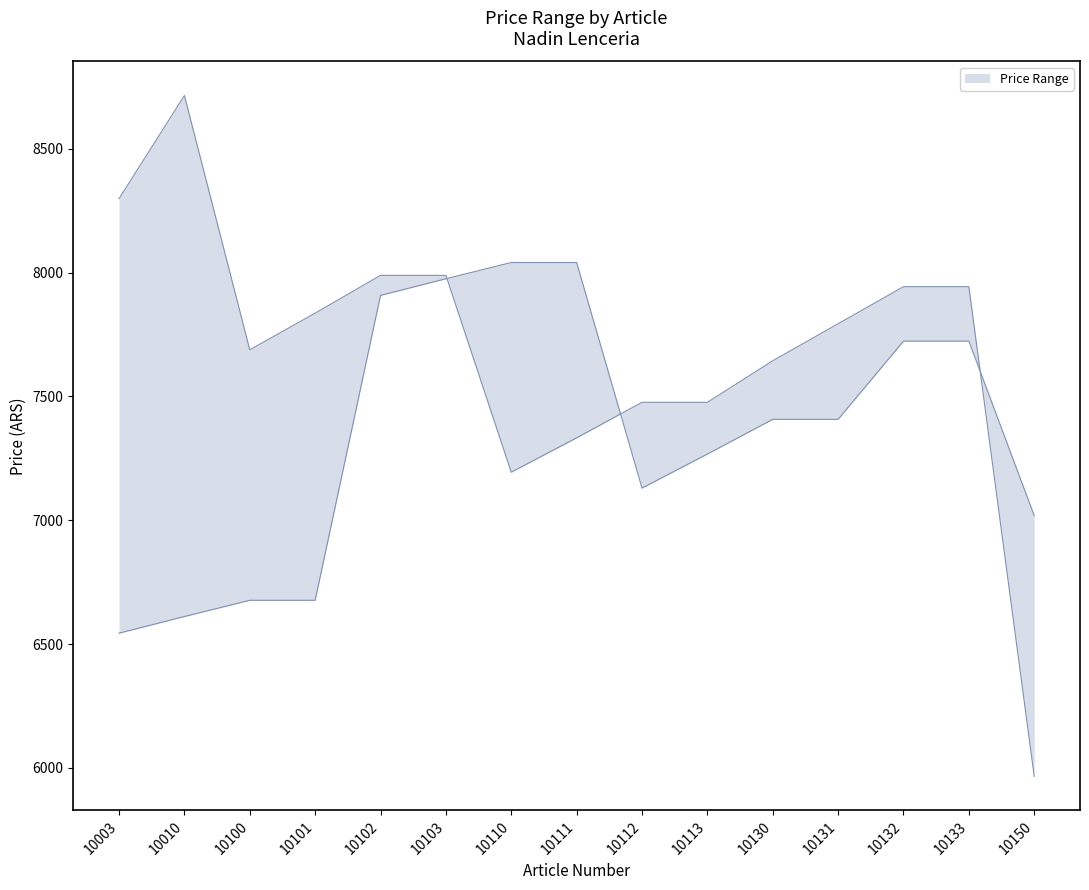

What is the difference between the highest and lowest values at 10113?

209.1